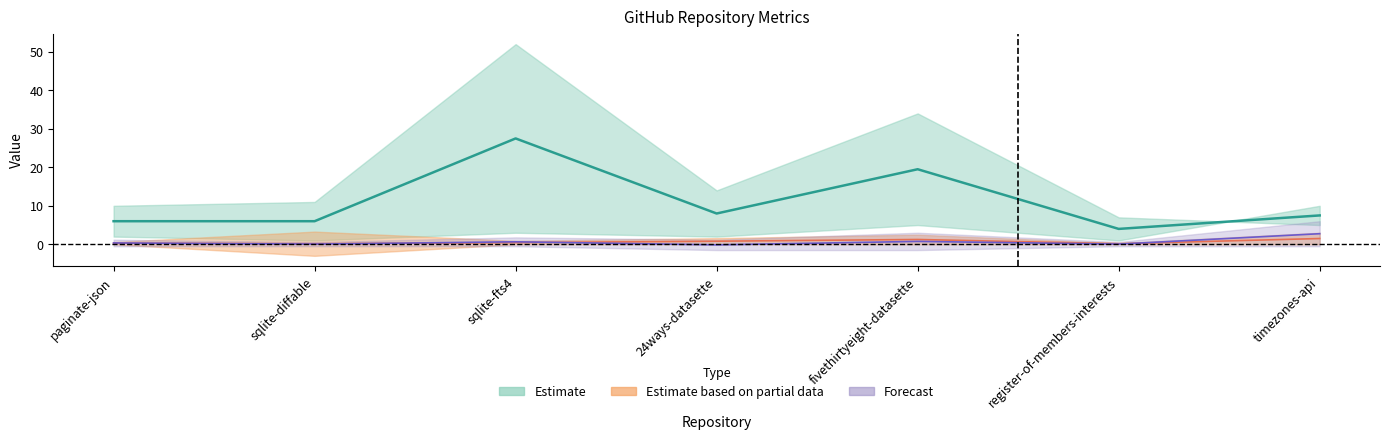

Is this an area chart (filled region under the line)?

No